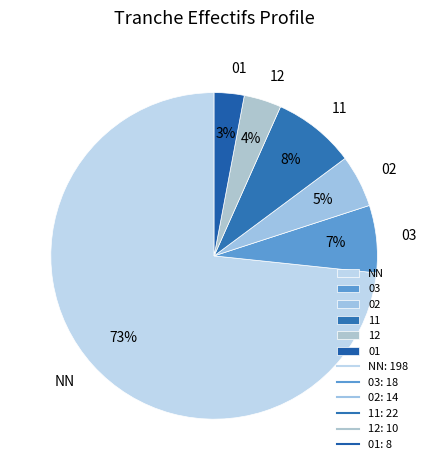

Does any single category account for the majority?

Yes